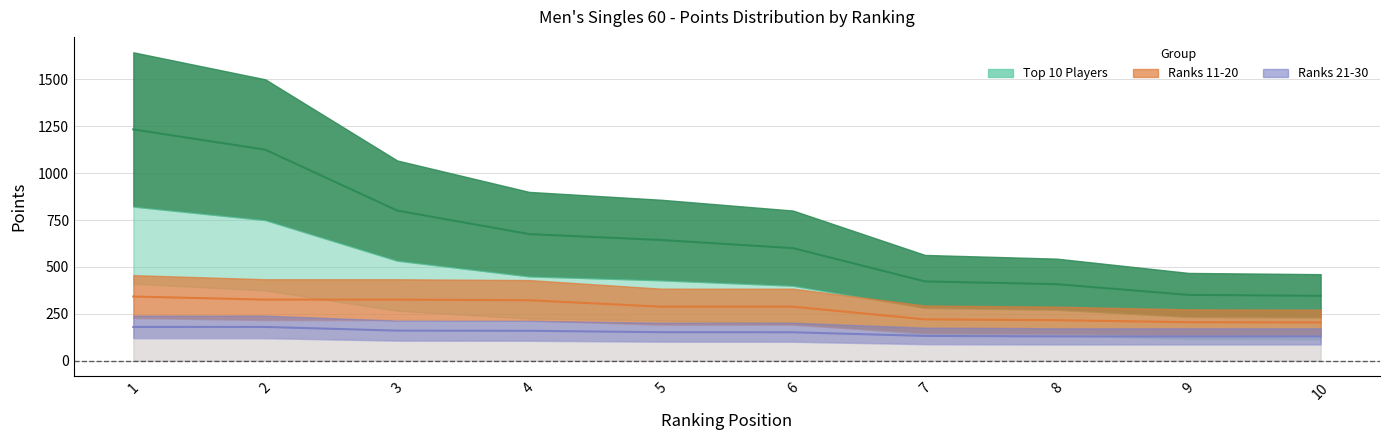

What is the difference between the second highest and second lowest values in the Ranks 21-30 series?

50.5